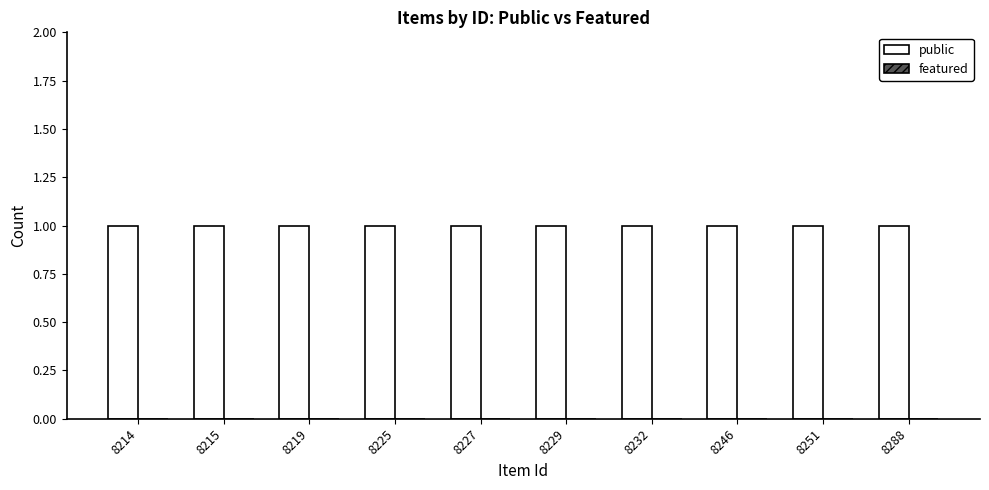

Which series has the largest total across all categories?

public